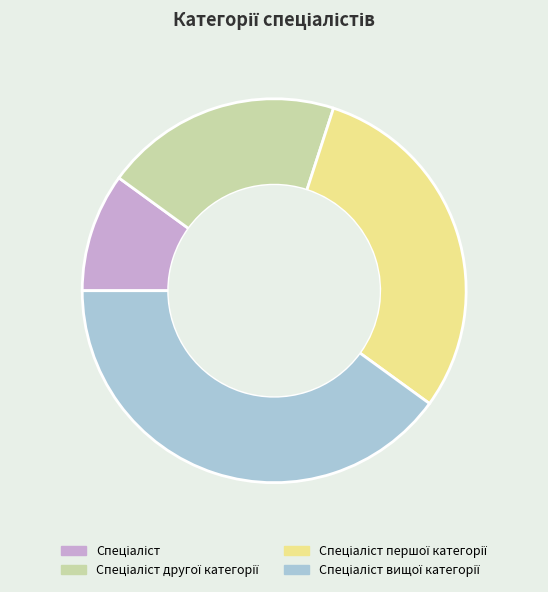

Is there a majority slice in this chart?

No